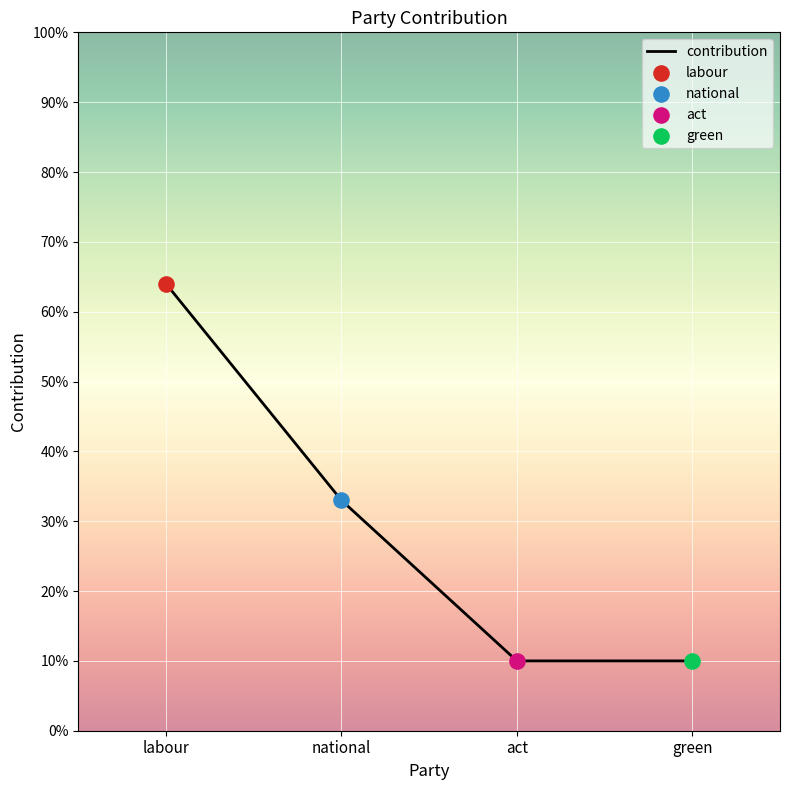

Which has a higher value, labour or green?

labour